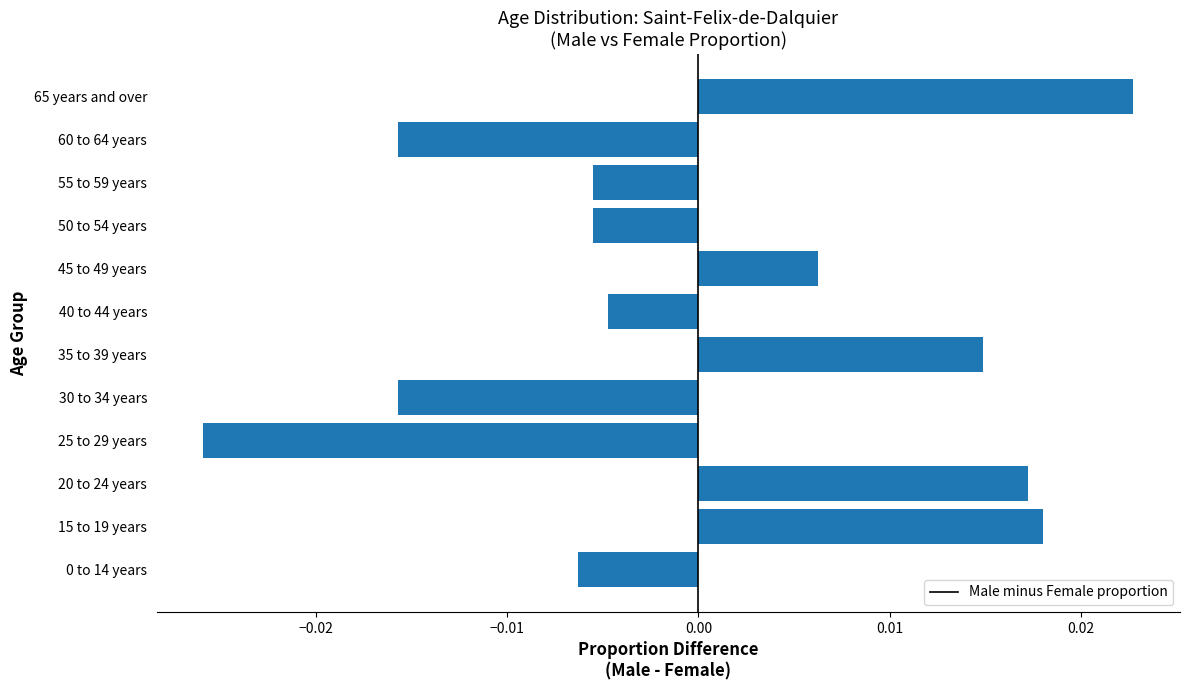

Which label corresponds to the smallest value in the chart?

25 to 29 years